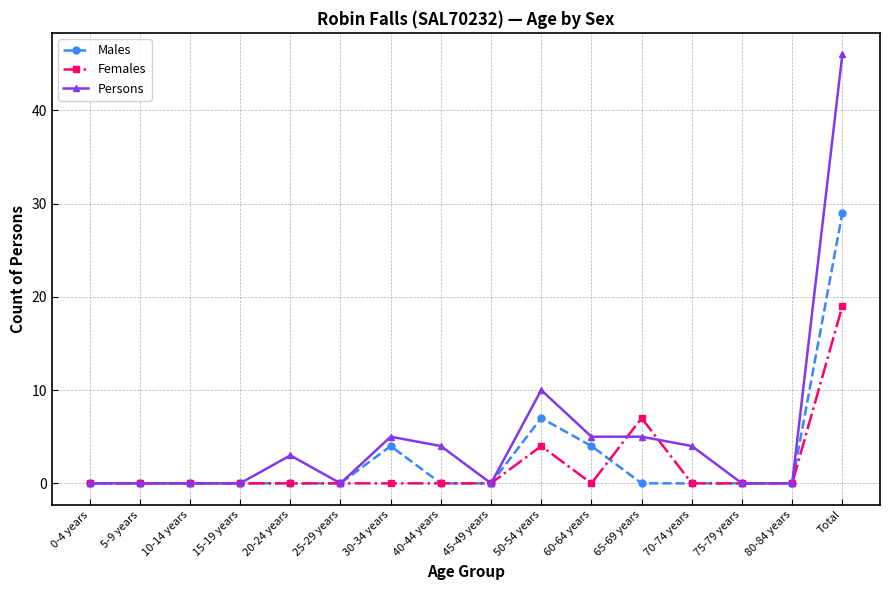

What is the maximum value shown in the chart?

46